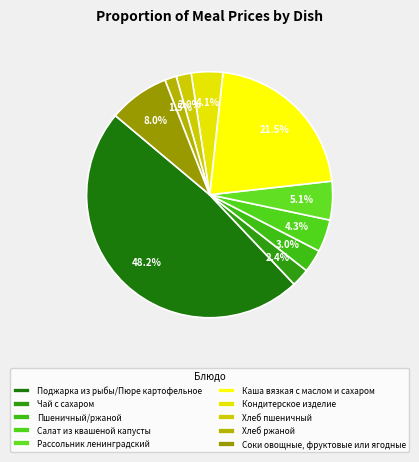

How many segments does this pie chart have?

10